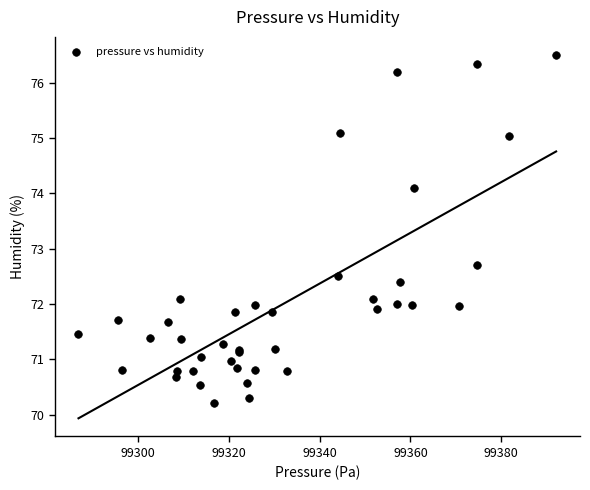

What Y value in the scatter plot is closest to 73?

72.7